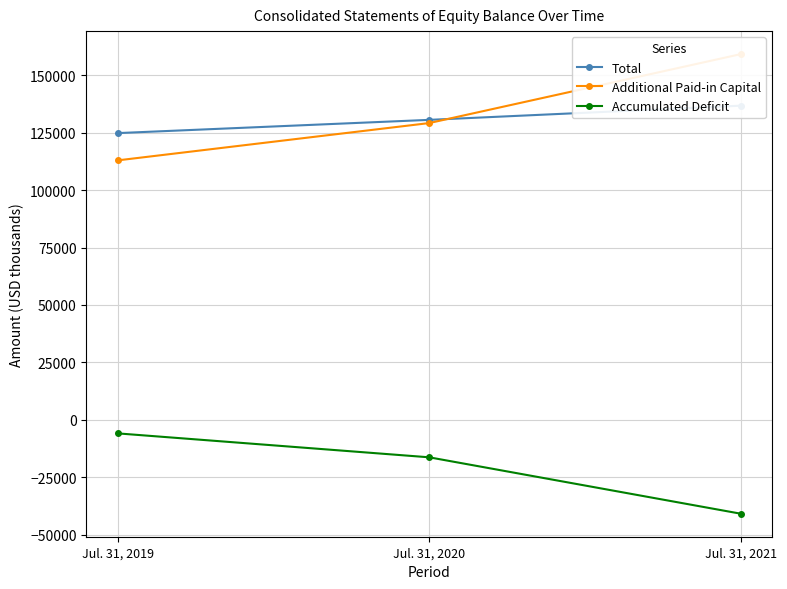

What is the smallest value displayed?

-40799